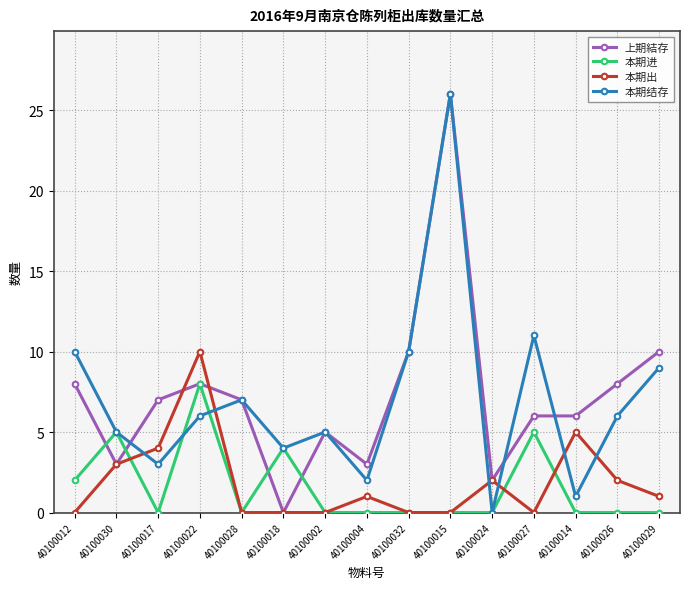

True or false: 本期结存 has more than 2 interior local peaks.

True